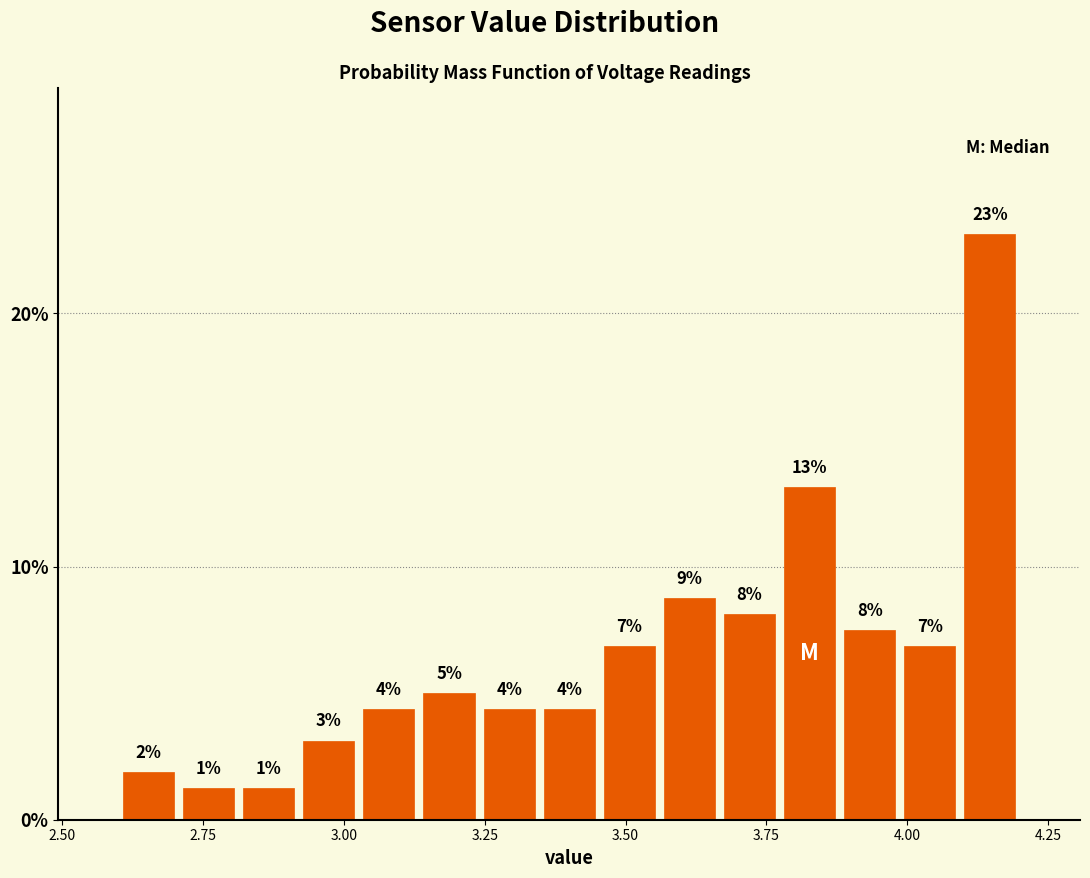

Read against the x-axis, roughly where is the centre of the tallest bar?

4.15